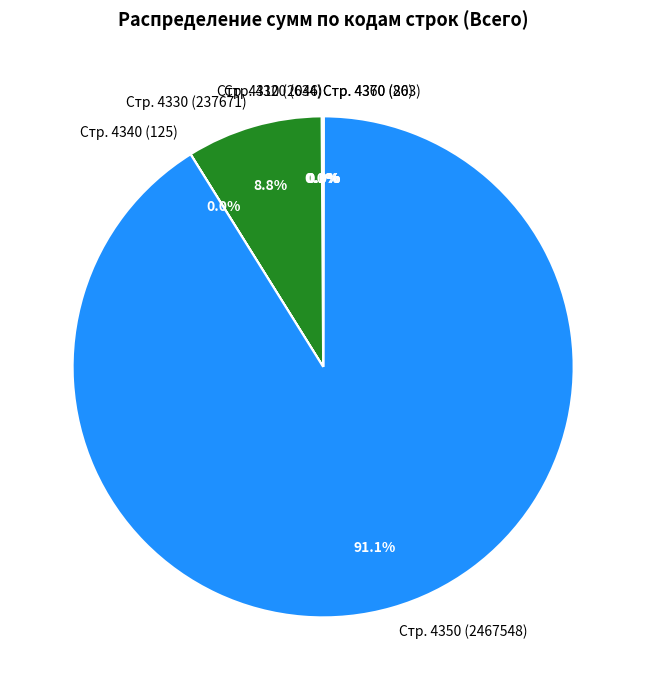

Combined, what portion of the pie is Стр. 4330 (237671) and Стр. 4350 (2467548)?

99.9%